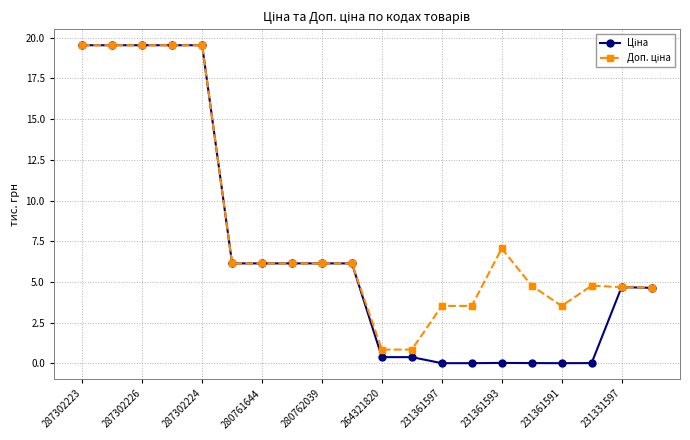

True or false: Ціна has more than 1 interior local peaks.

True